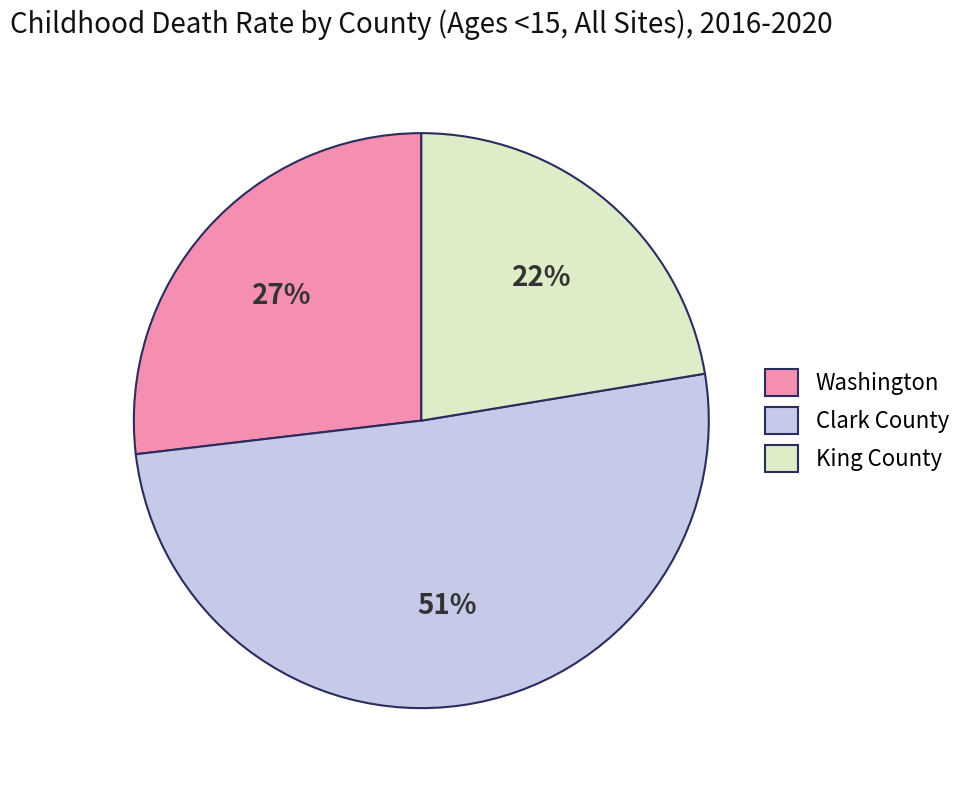

To the nearest percent, what is the combined percentage of King County and Clark County?

73%